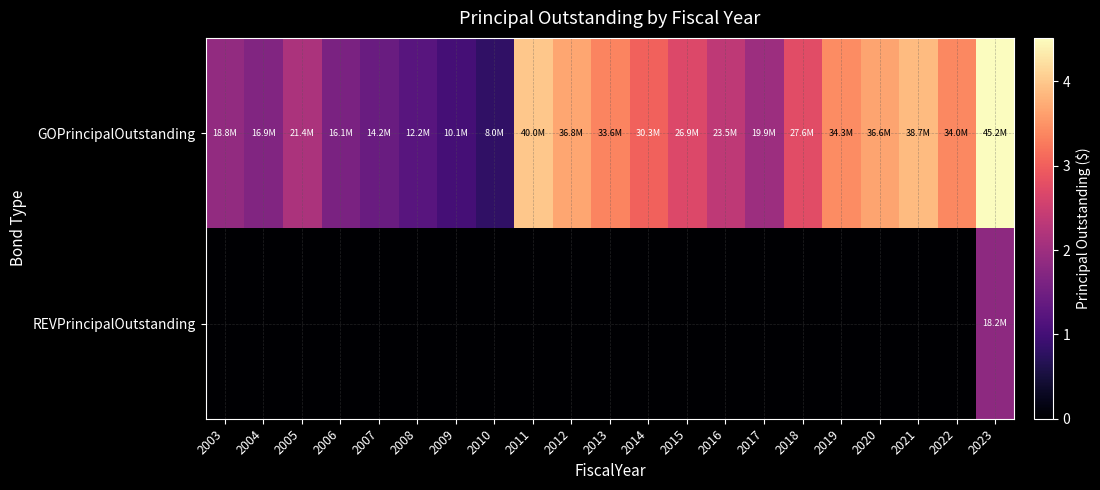

Which category has the highest value across all series?

2023